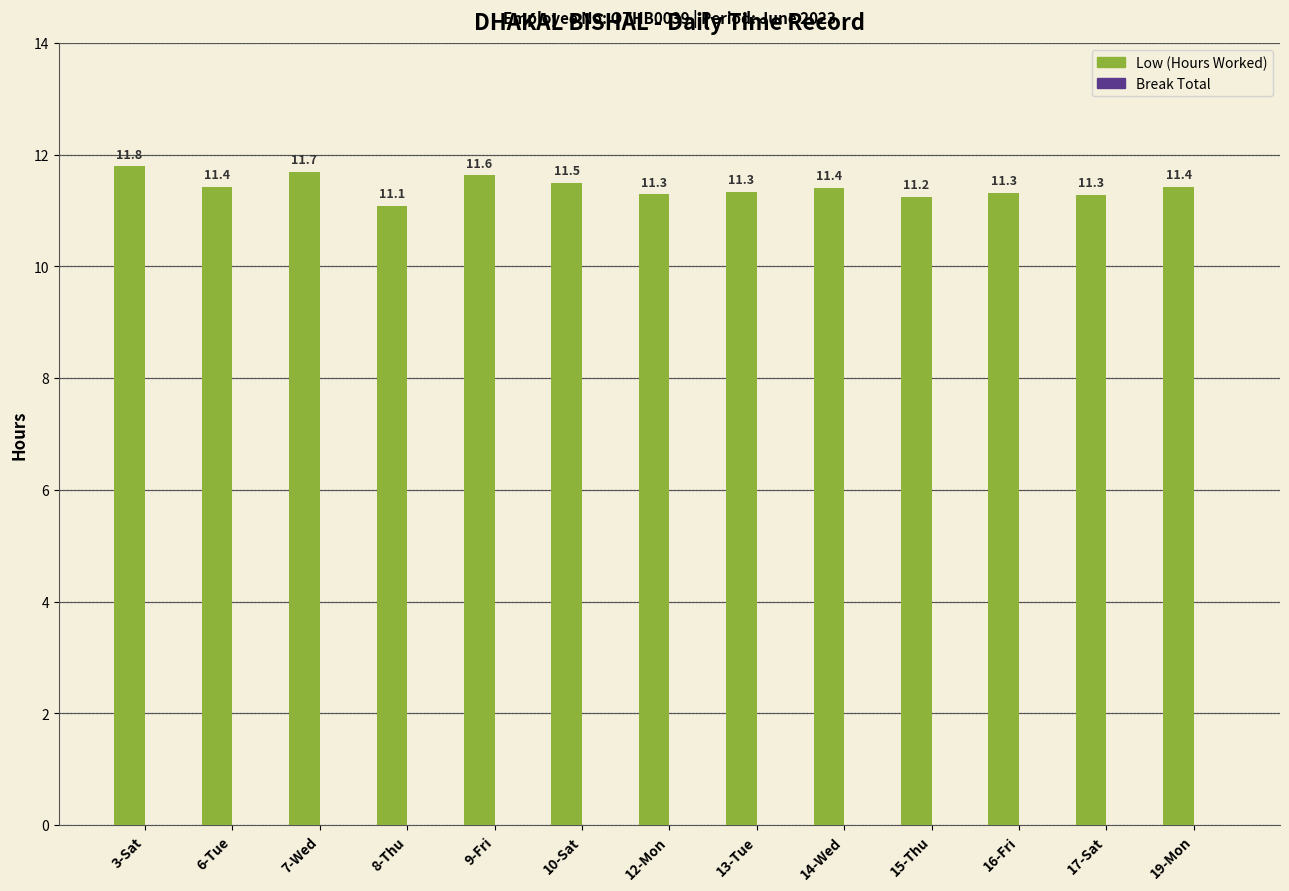

What value does the data have at 7-Wed?

11.7